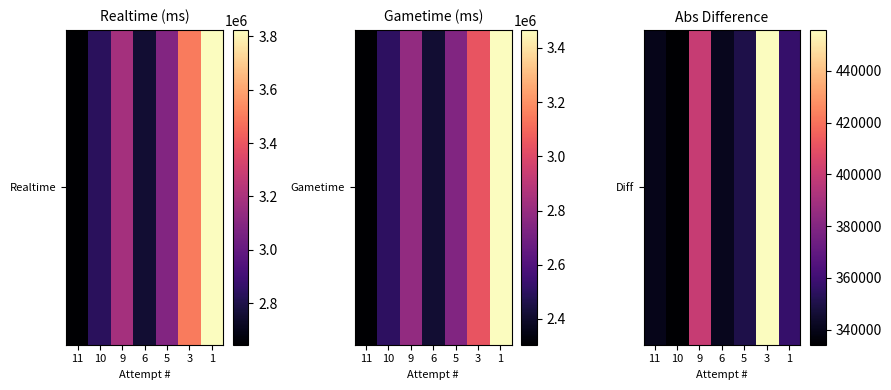

Is it true that the value at 6 is 341287?

True